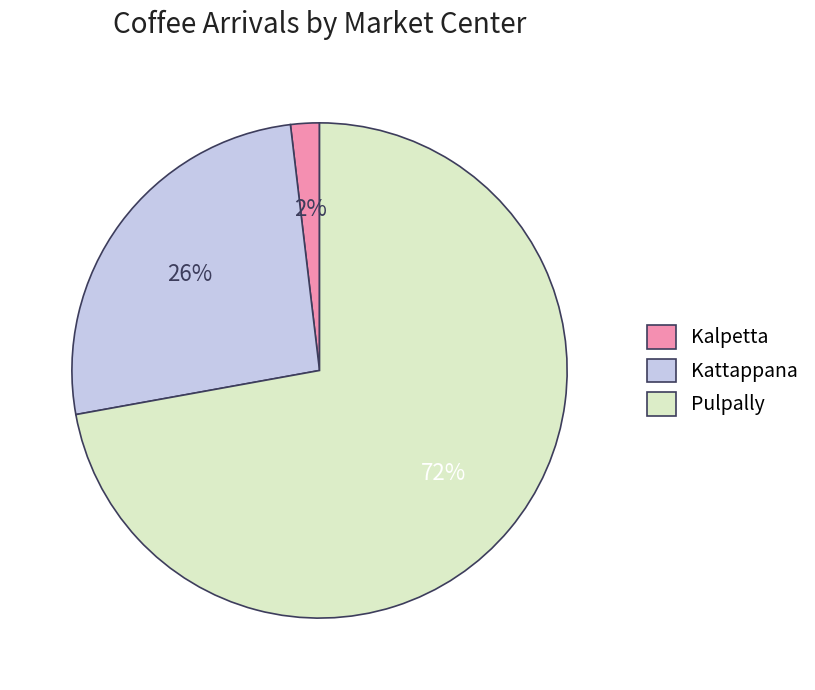

To the nearest percent, what is the difference between the Pulpally and Kattappana slice percentages?

46%